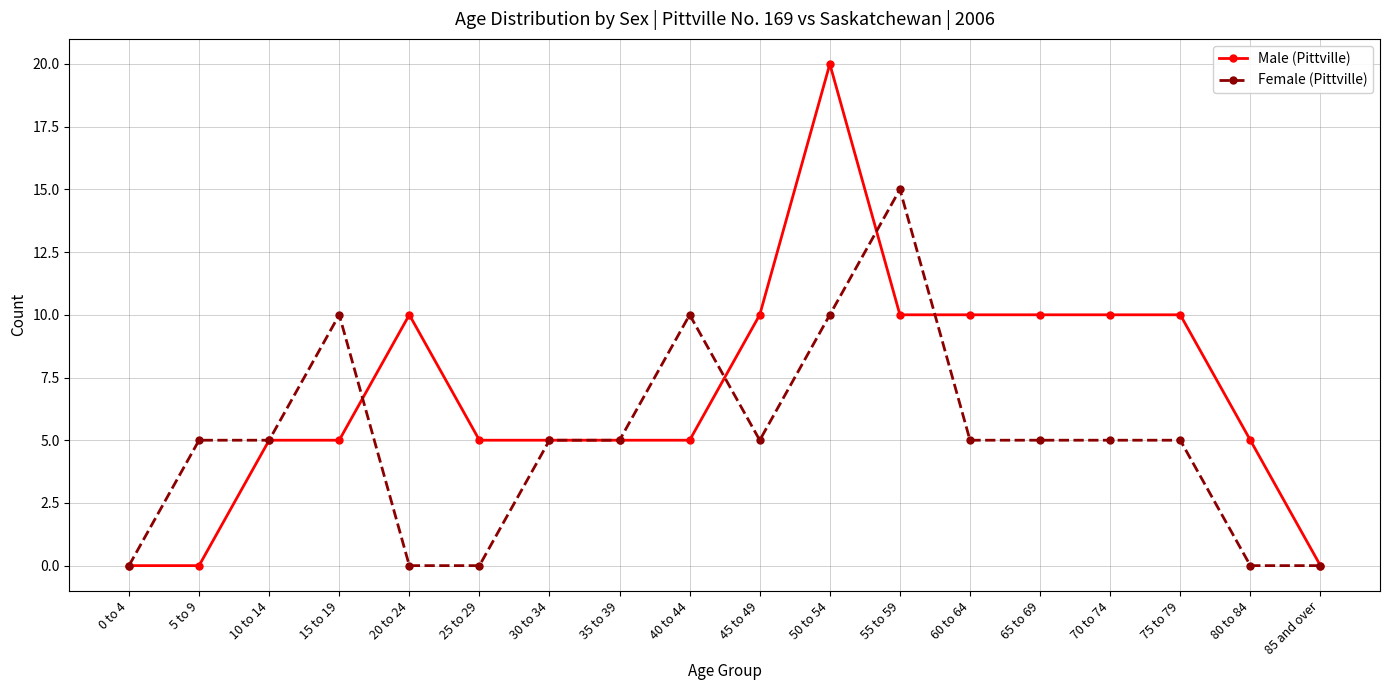

Reading right to left, extract all data points from this chart.

Male (Pittville): 85 and over=0	80 to 84=5	75 to 79=10	70 to 74=10	65 to 69=10	60 to 64=10	55 to 59=10	50 to 54=20	45 to 49=10	40 to 44=5	35 to 39=5	30 to 34=5	25 to 29=5	20 to 24=10	15 to 19=5	10 to 14=5	5 to 9=0	0 to 4=0
Female (Pittville): 85 and over=0	80 to 84=0	75 to 79=5	70 to 74=5	65 to 69=5	60 to 64=5	55 to 59=15	50 to 54=10	45 to 49=5	40 to 44=10	35 to 39=5	30 to 34=5	25 to 29=0	20 to 24=0	15 to 19=10	10 to 14=5	5 to 9=5	0 to 4=0